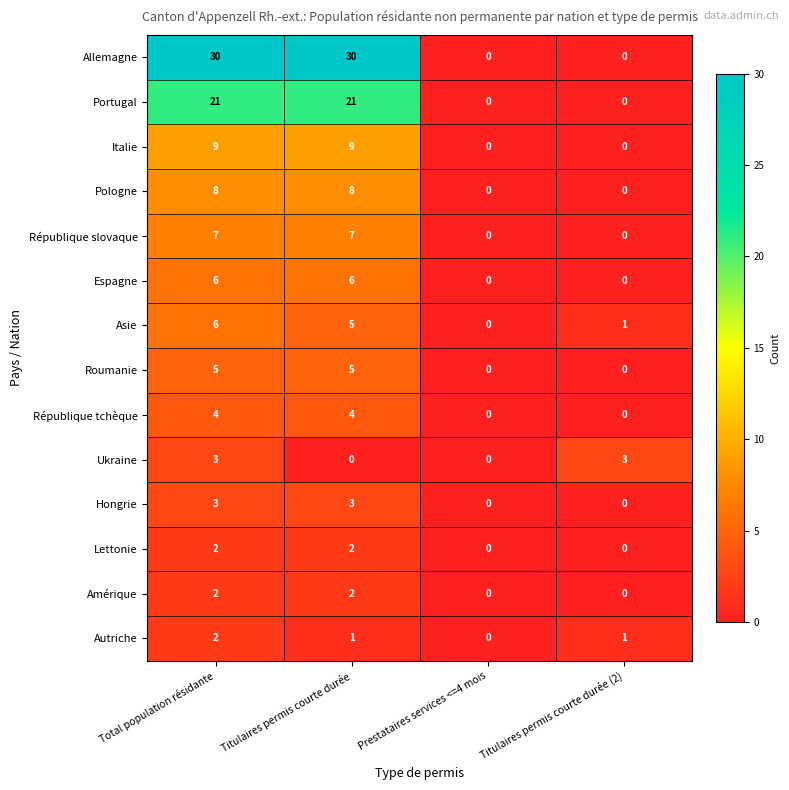

The value of Hongrie at Titulaires permis courte durée (2) is 2. True or false?

False